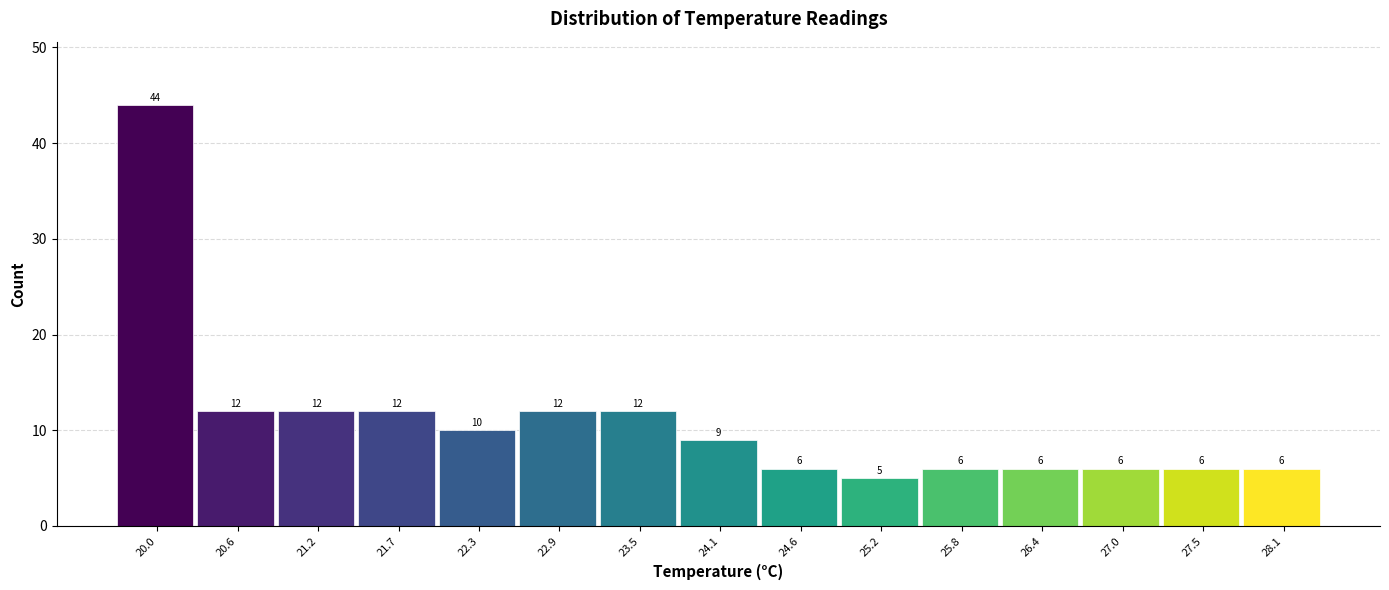

Reading left to right, extract all data points from this chart.

44	12	12	12	10	12	12	9	6	5	6	6	6	6	6